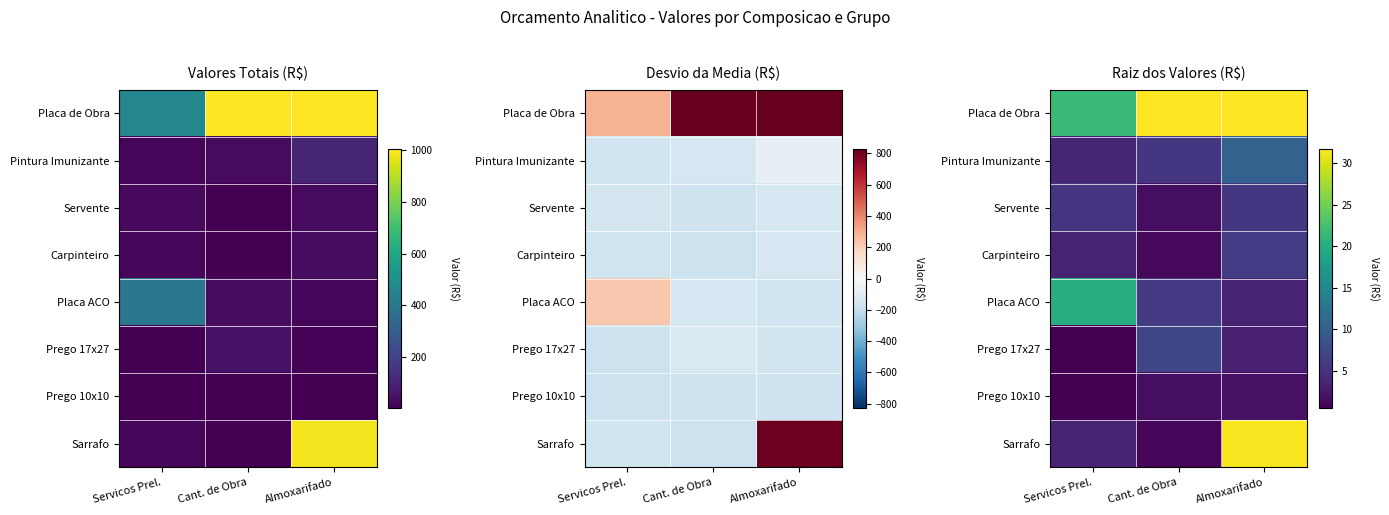

The Placa ACO series shows 9.4 at Cant. de Obra. True or false?

False